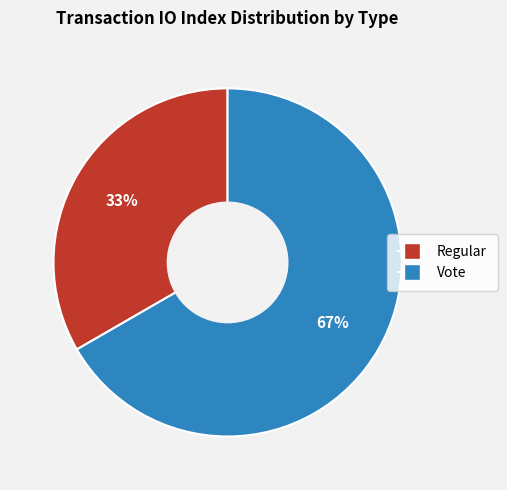

What percentage is the Regular slice, to the nearest percent?

33%